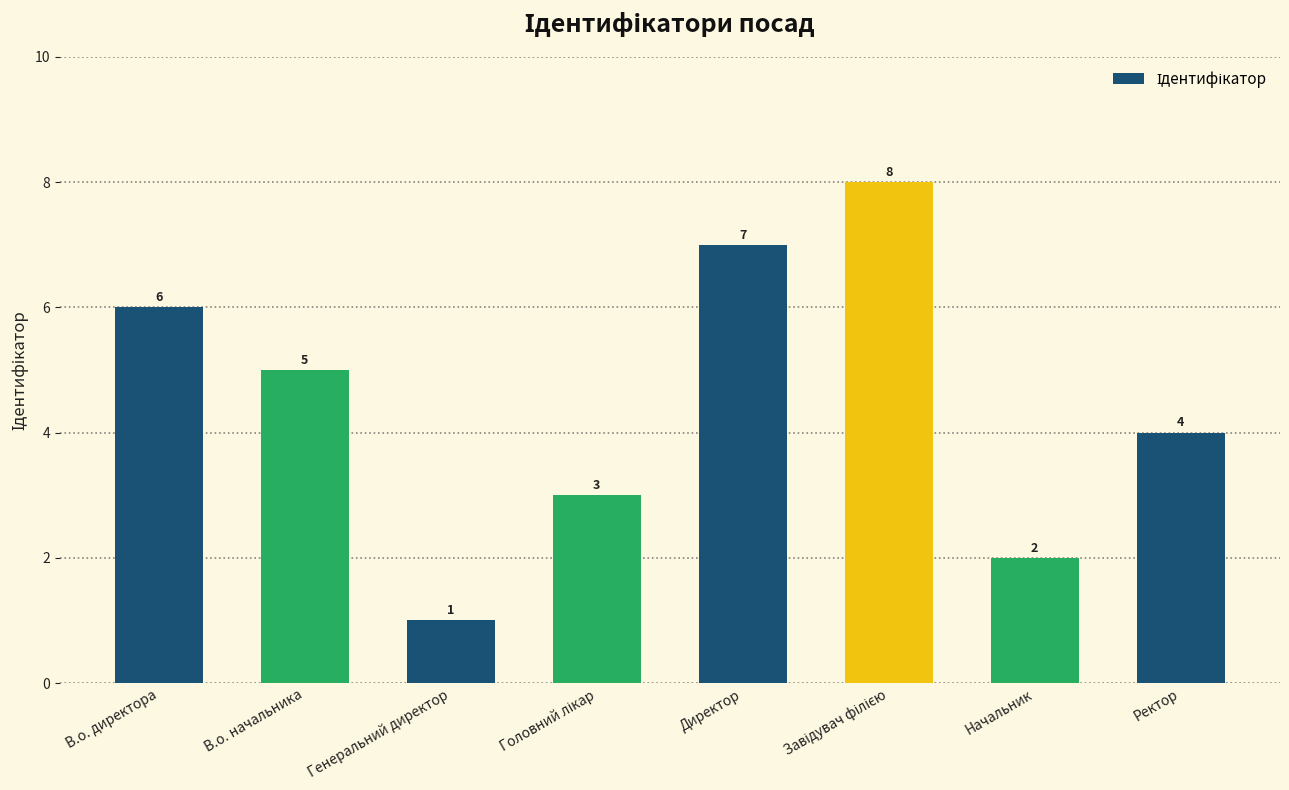

What is the sum of all values?

36